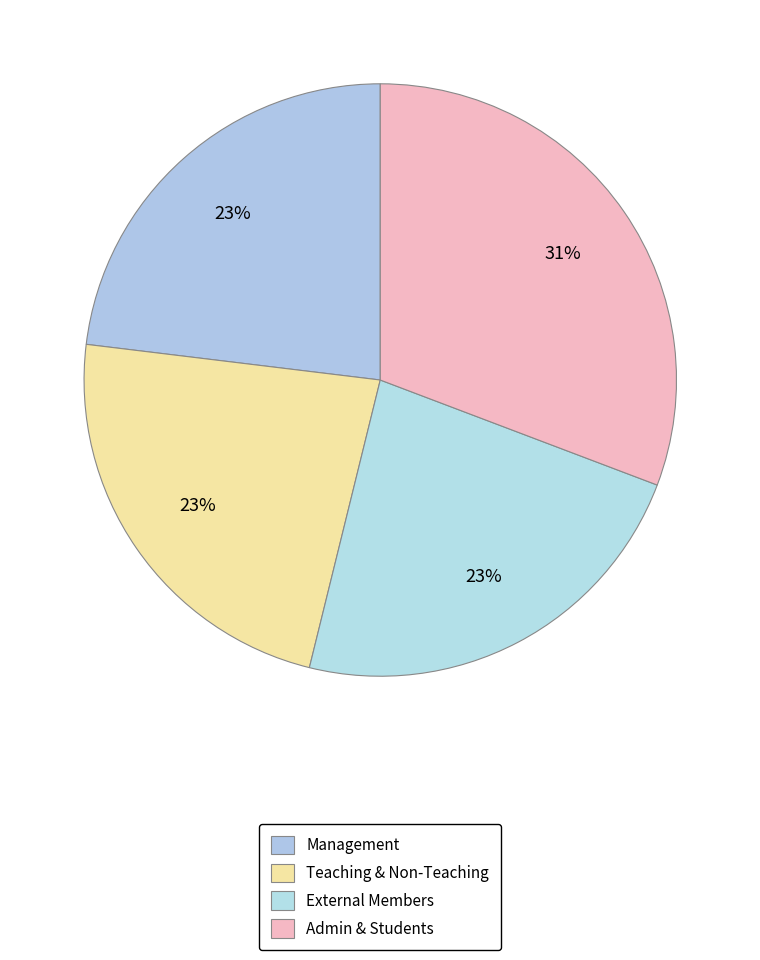

How many slices are in this pie chart?

4